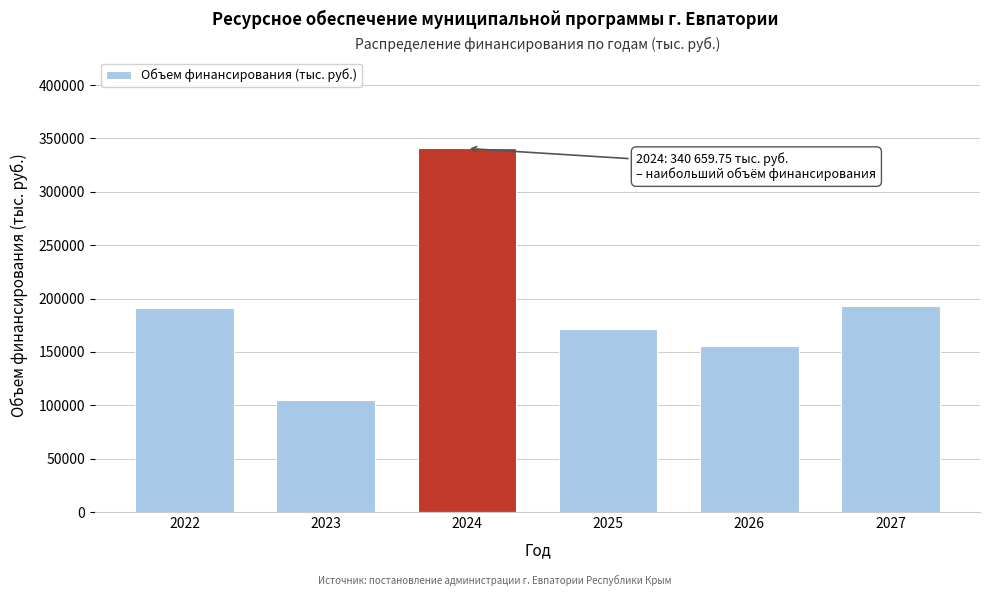

What is the average value?

192900.2